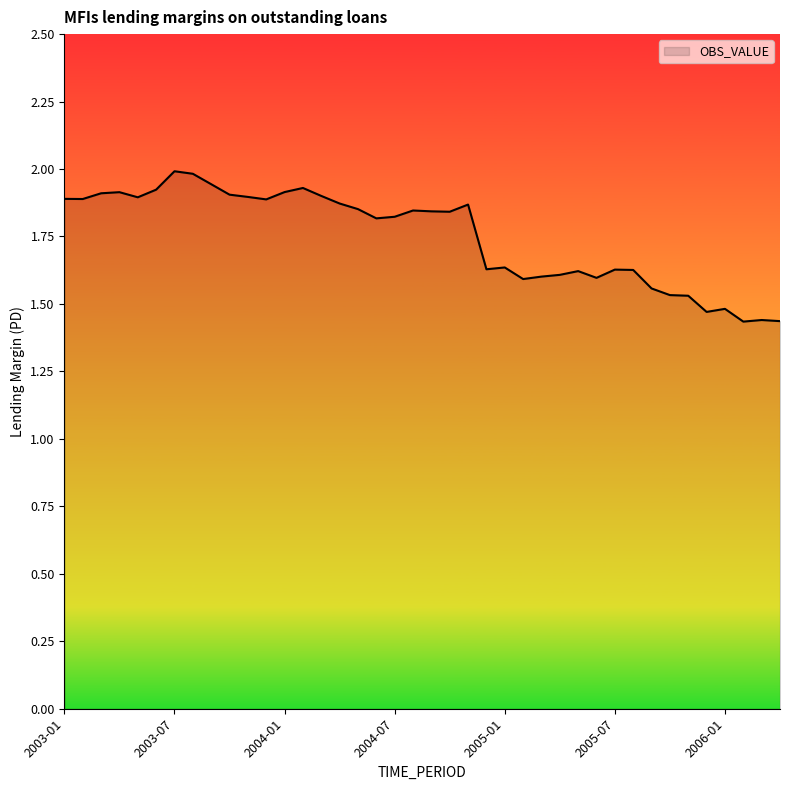

What is the difference between the maximum and minimum values?

0.6